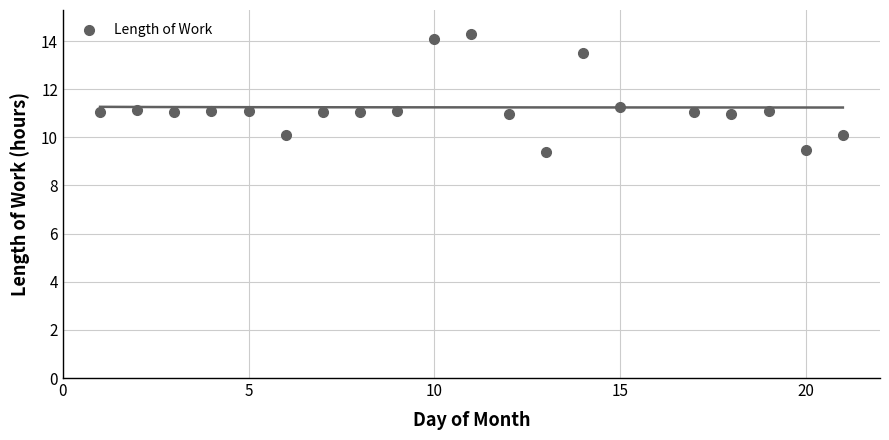

What is the range of Y values (max minus min)?

4.9